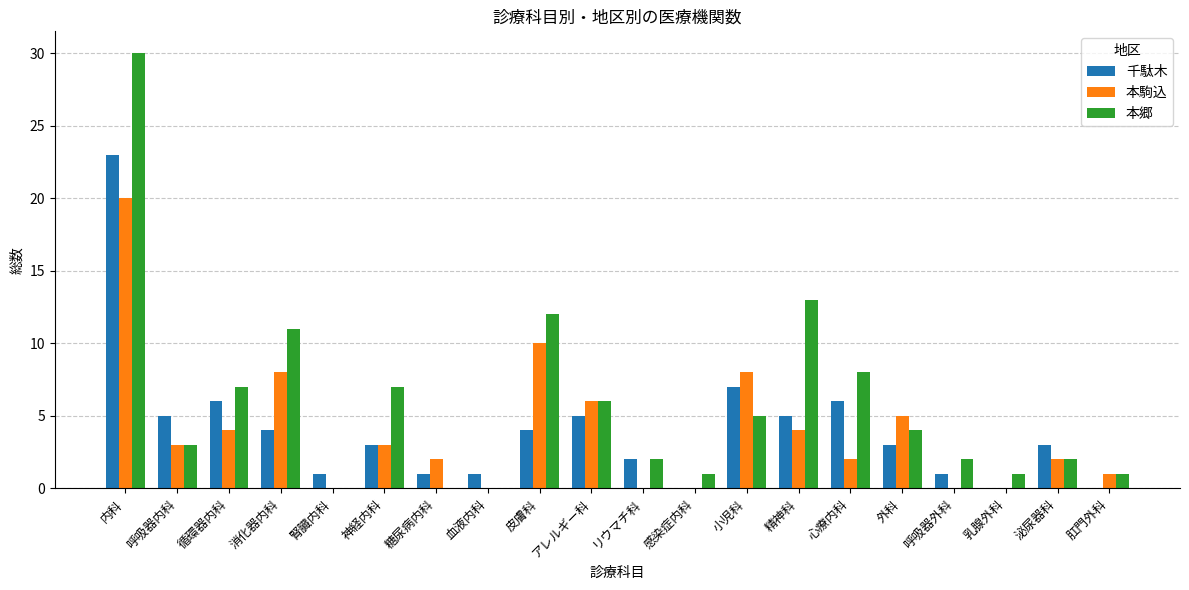

What is the maximum value shown in the chart?

30